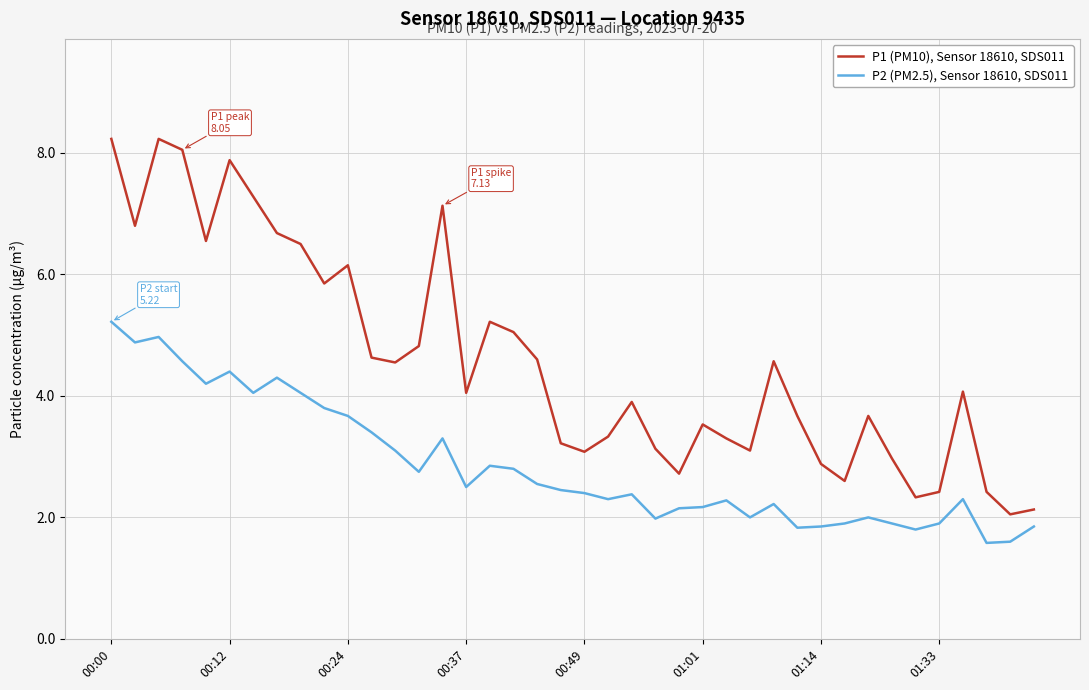

True or false: P2 (PM2.5), Sensor 18610, SDS011 and P1 (PM10), Sensor 18610, SDS011 intersect in this chart.

False